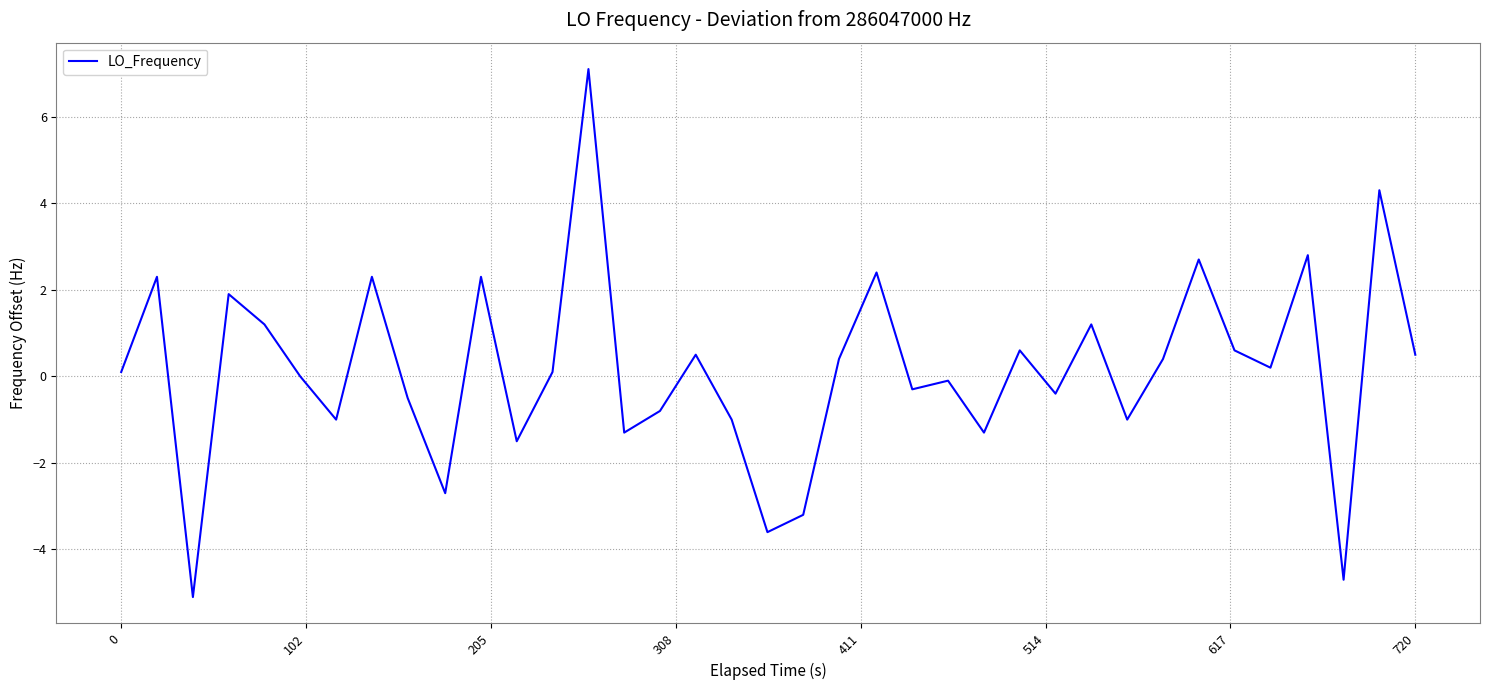

What is the minimum value shown in the chart?

-5.1